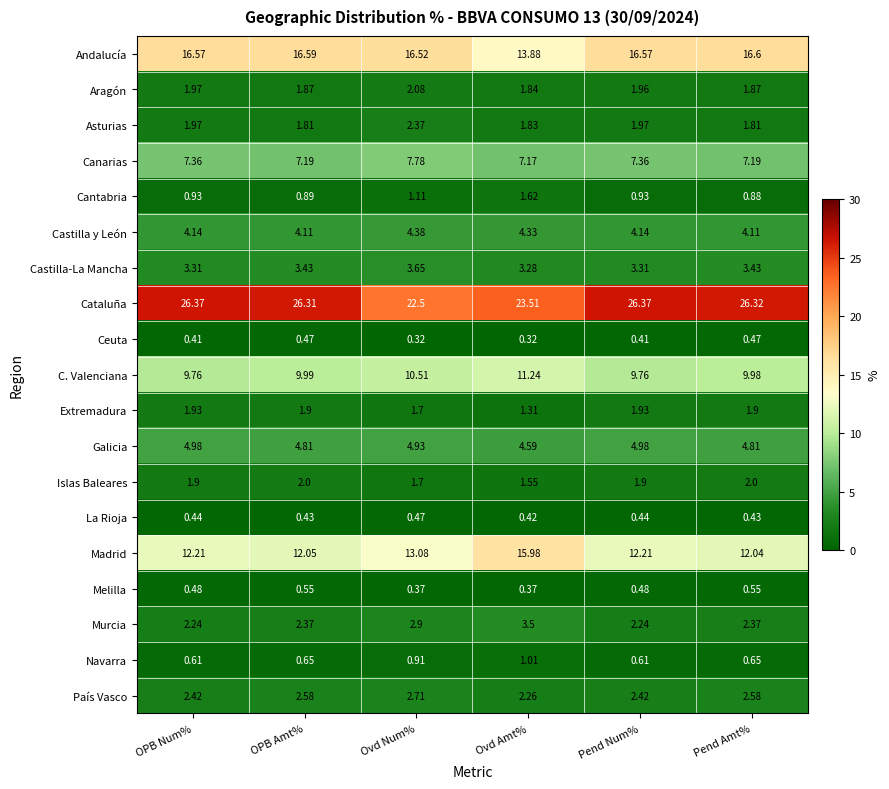

Between Ovd Amt% and Pend Amt%, which series saw the biggest shift?

Madrid